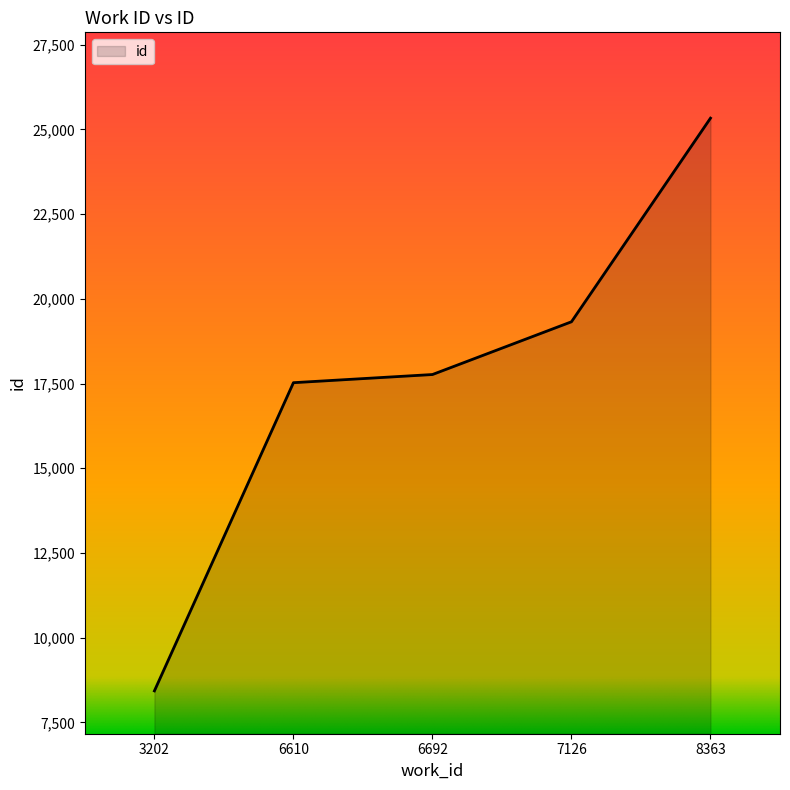

List the labels in order of value, smallest first.

3202, 6610, 6692, 7126, 8363